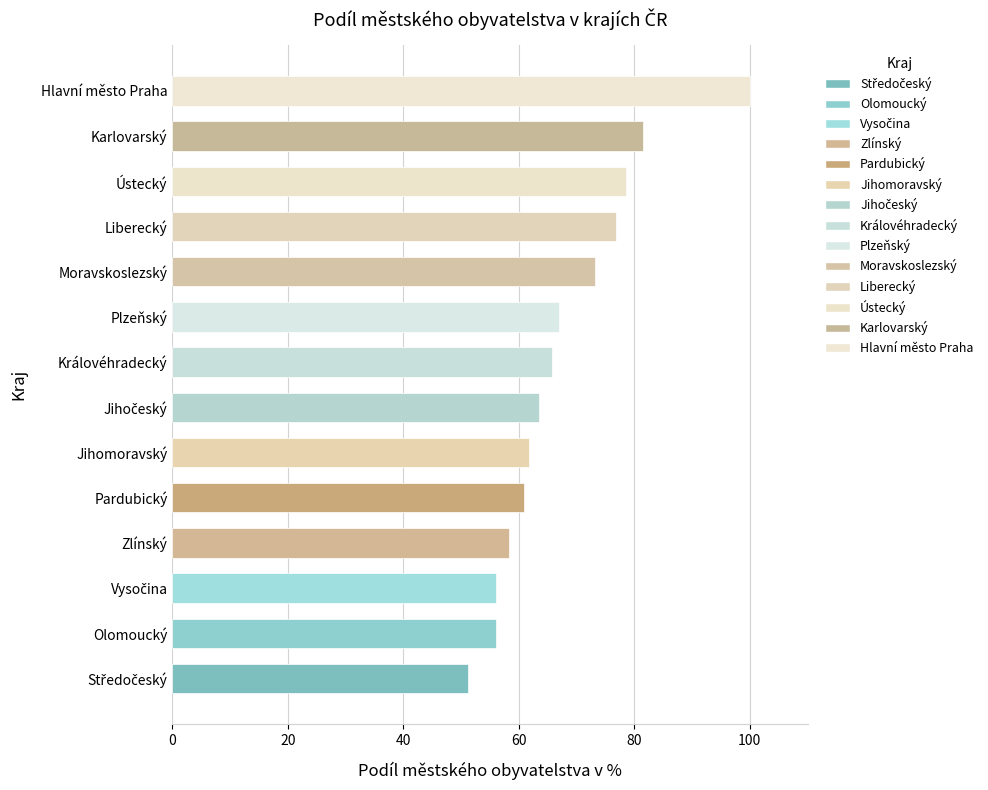

Read the value at Jihomoravský.

61.7